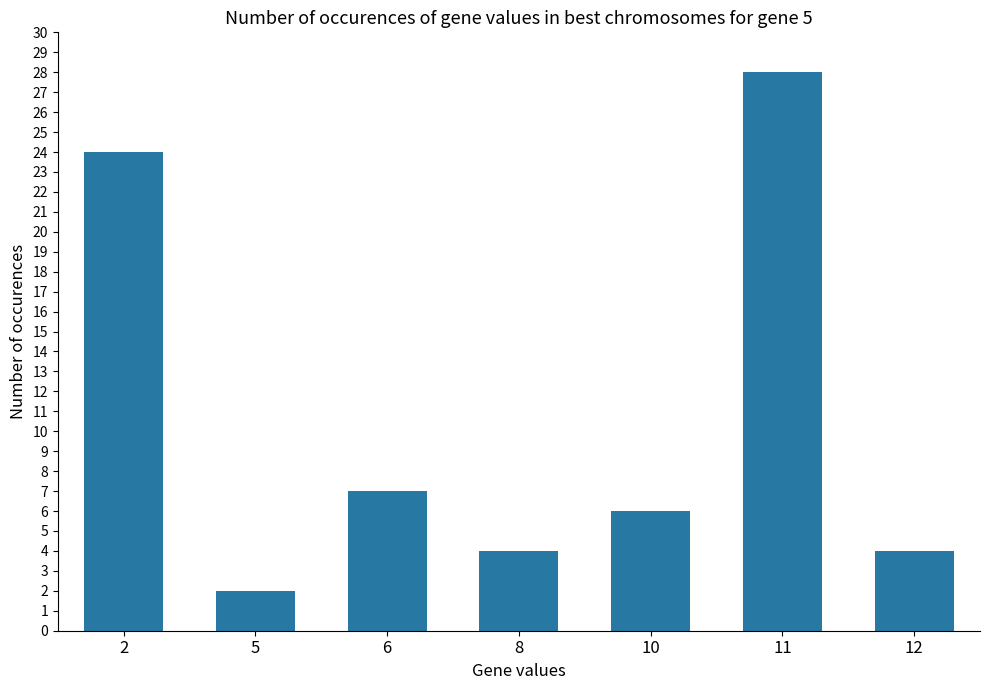

What is the difference between the values at 5 and 12?

2